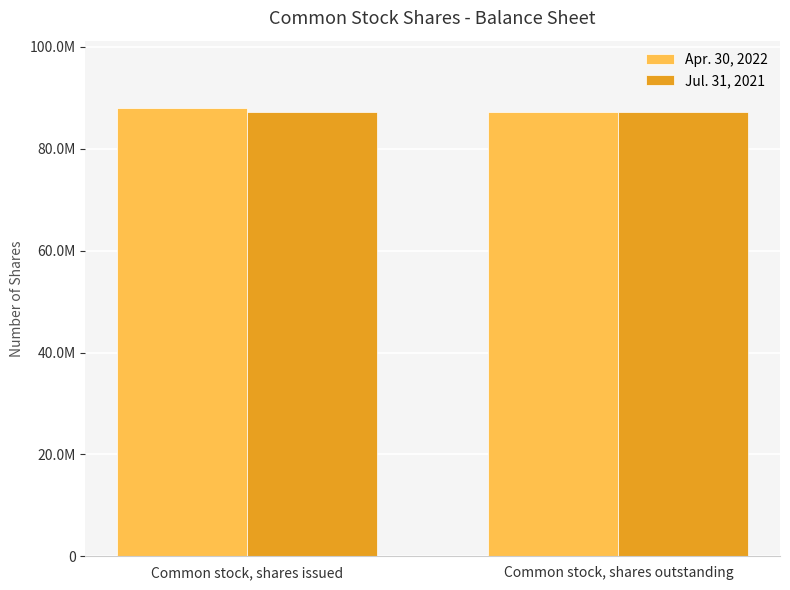

What are all the series names shown in the legend?

Apr. 30, 2022, Jul. 31, 2021